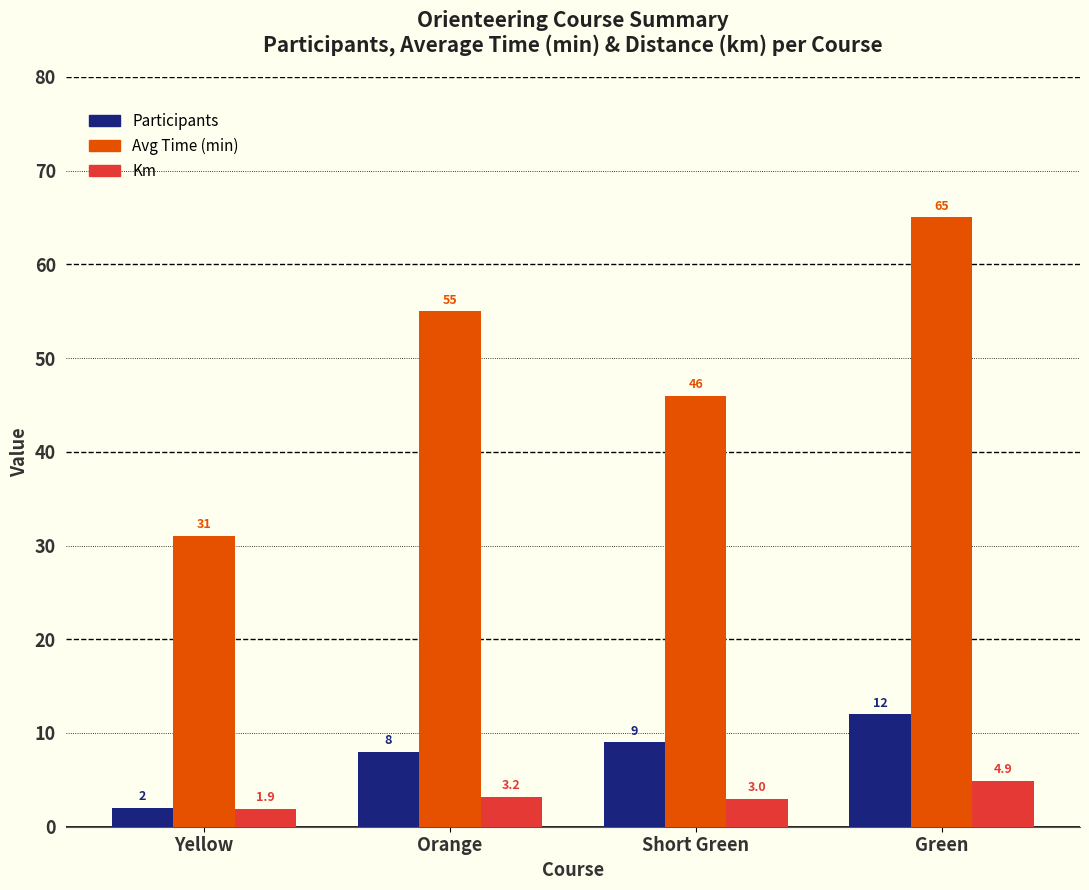

At which category is the sum across all series the highest?

Green